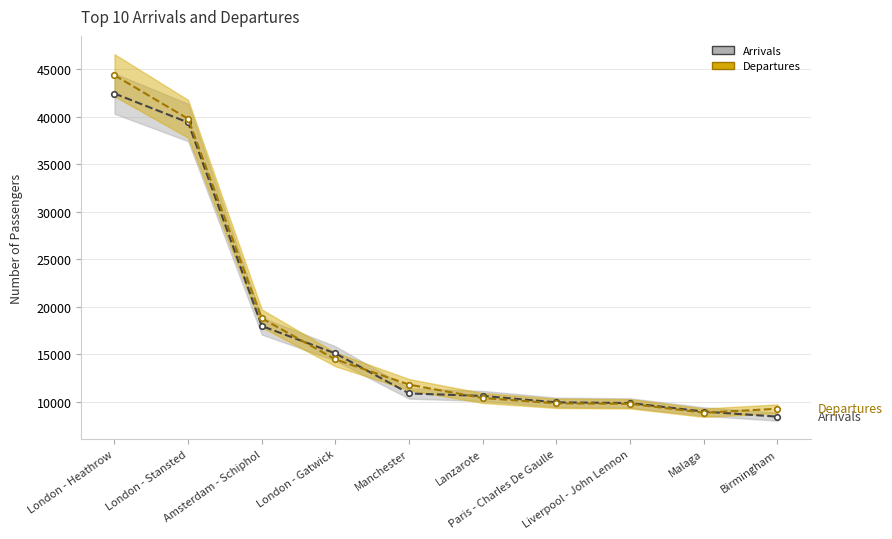

Rank the series by their average value, from highest to lowest.

Departures, Arrivals